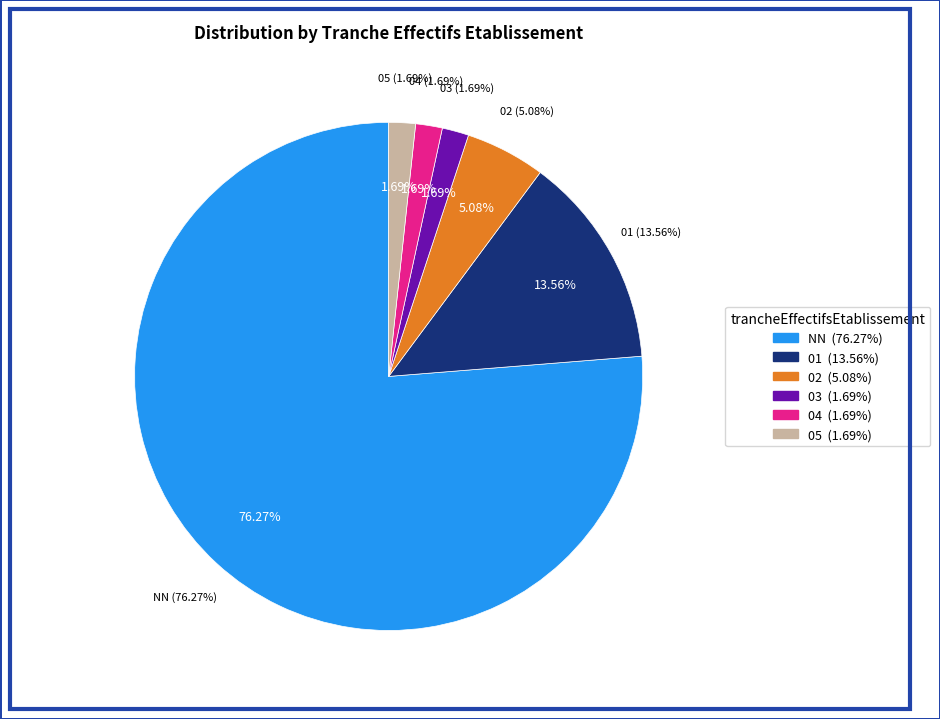

The NN slice represents 76% of the pie. True or false?

True